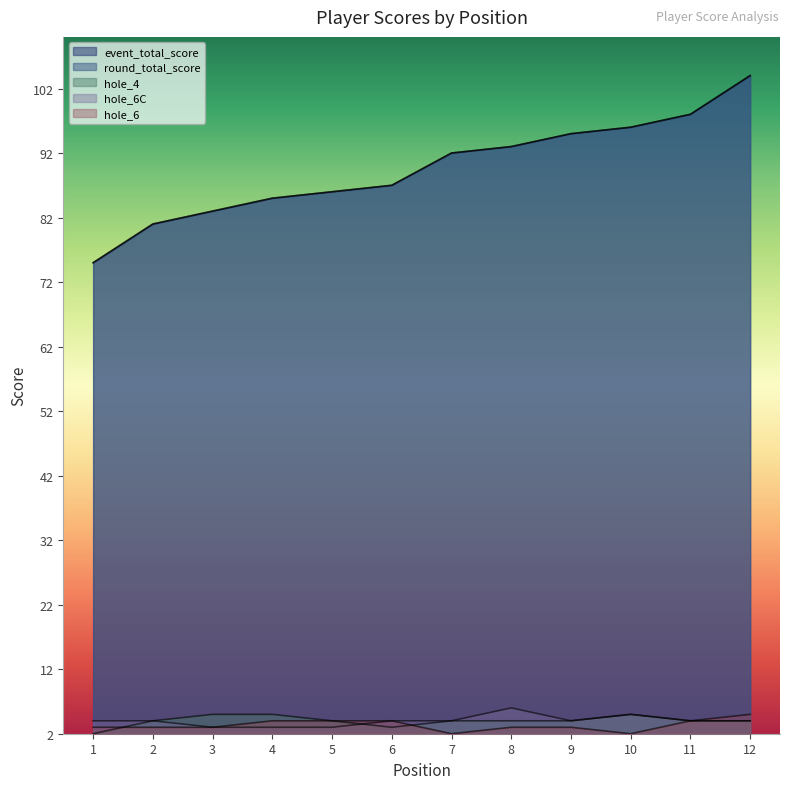

How many data points in hole_6C are less than 4?

3